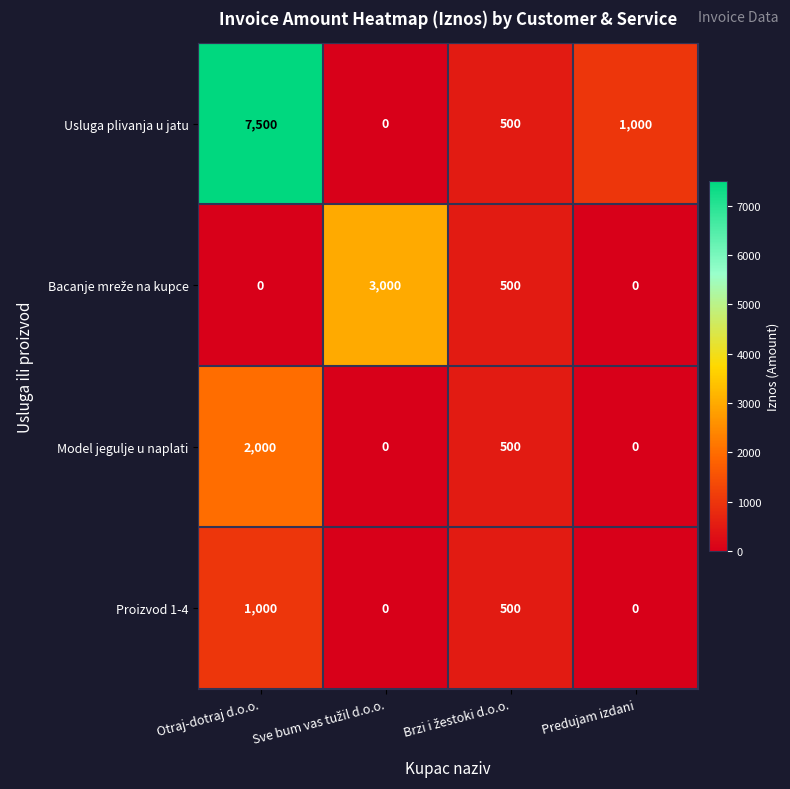

What is the sum of all Proizvod 1-4 values?

1500